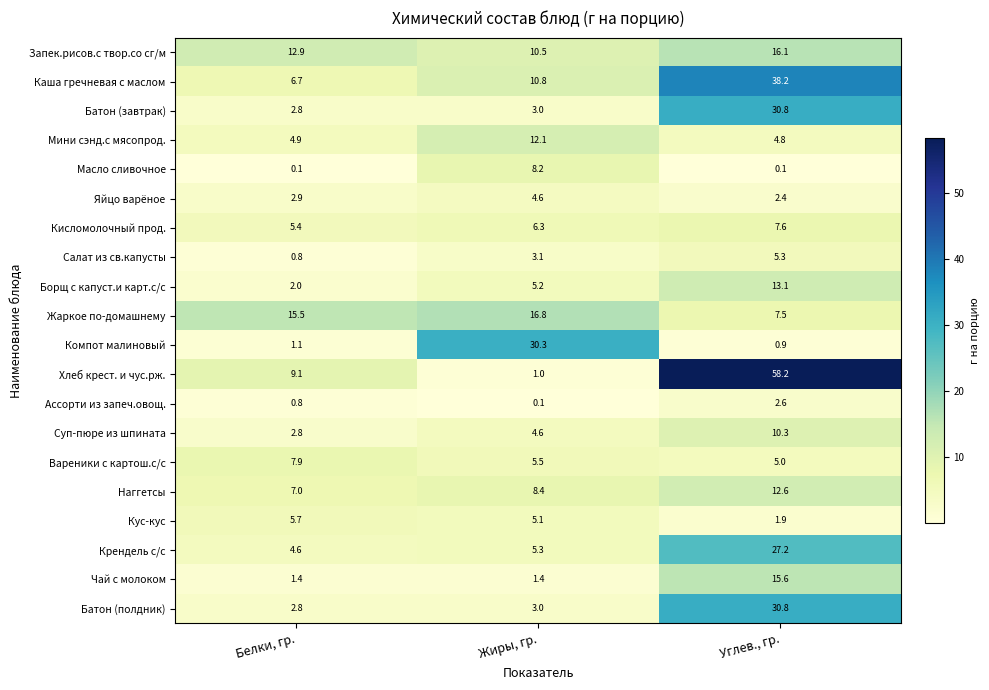

What is the approximate value of Жаркое по-домашнему at Жиры, гр.?

16.8